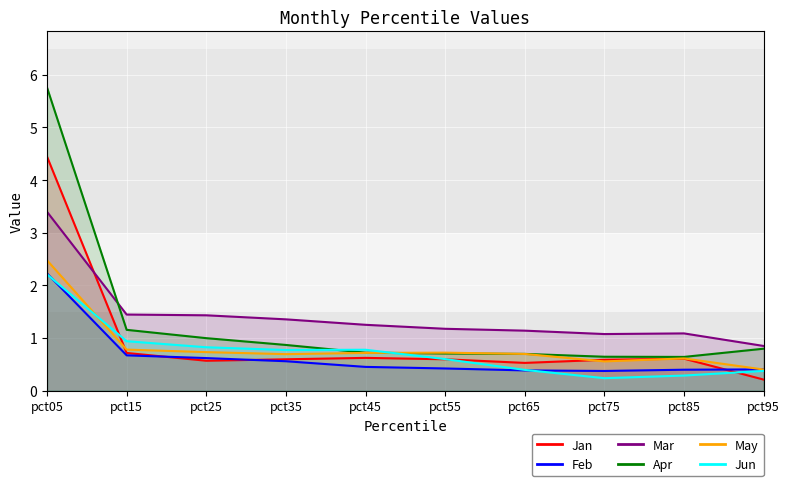

Reading right to left, transcribe all the data shown in this chart.

Jan: pct95=0.2	pct85=0.6	pct75=0.6	pct65=0.5	pct55=0.6	pct45=0.6	pct35=0.6	pct25=0.6	pct15=0.7	pct05=4.4
Feb: pct95=0.4	pct85=0.4	pct75=0.4	pct65=0.4	pct55=0.4	pct45=0.5	pct35=0.6	pct25=0.6	pct15=0.7	pct05=2.2
Mar: pct95=0.8	pct85=1.1	pct75=1.1	pct65=1.1	pct55=1.2	pct45=1.3	pct35=1.4	pct25=1.4	pct15=1.4	pct05=3.4
Apr: pct95=0.8	pct85=0.6	pct75=0.6	pct65=0.7	pct55=0.7	pct45=0.7	pct35=0.9	pct25=1.0	pct15=1.2	pct05=5.8
May: pct95=0.4	pct85=0.6	pct75=0.6	pct65=0.7	pct55=0.7	pct45=0.7	pct35=0.7	pct25=0.7	pct15=0.8	pct05=2.5
Jun: pct95=0.4	pct85=0.3	pct75=0.2	pct65=0.4	pct55=0.6	pct45=0.8	pct35=0.8	pct25=0.8	pct15=0.9	pct05=2.2